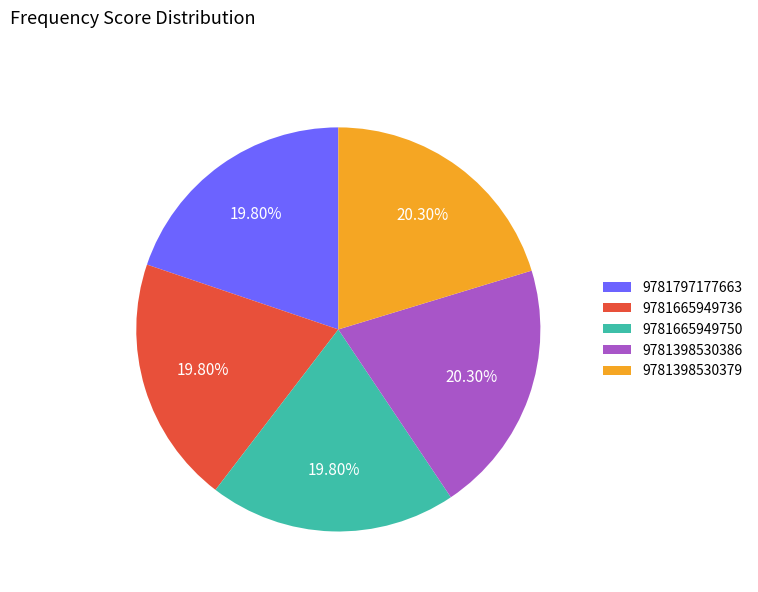

To the nearest percent, what percentage of the pie is 9781665949750?

20%